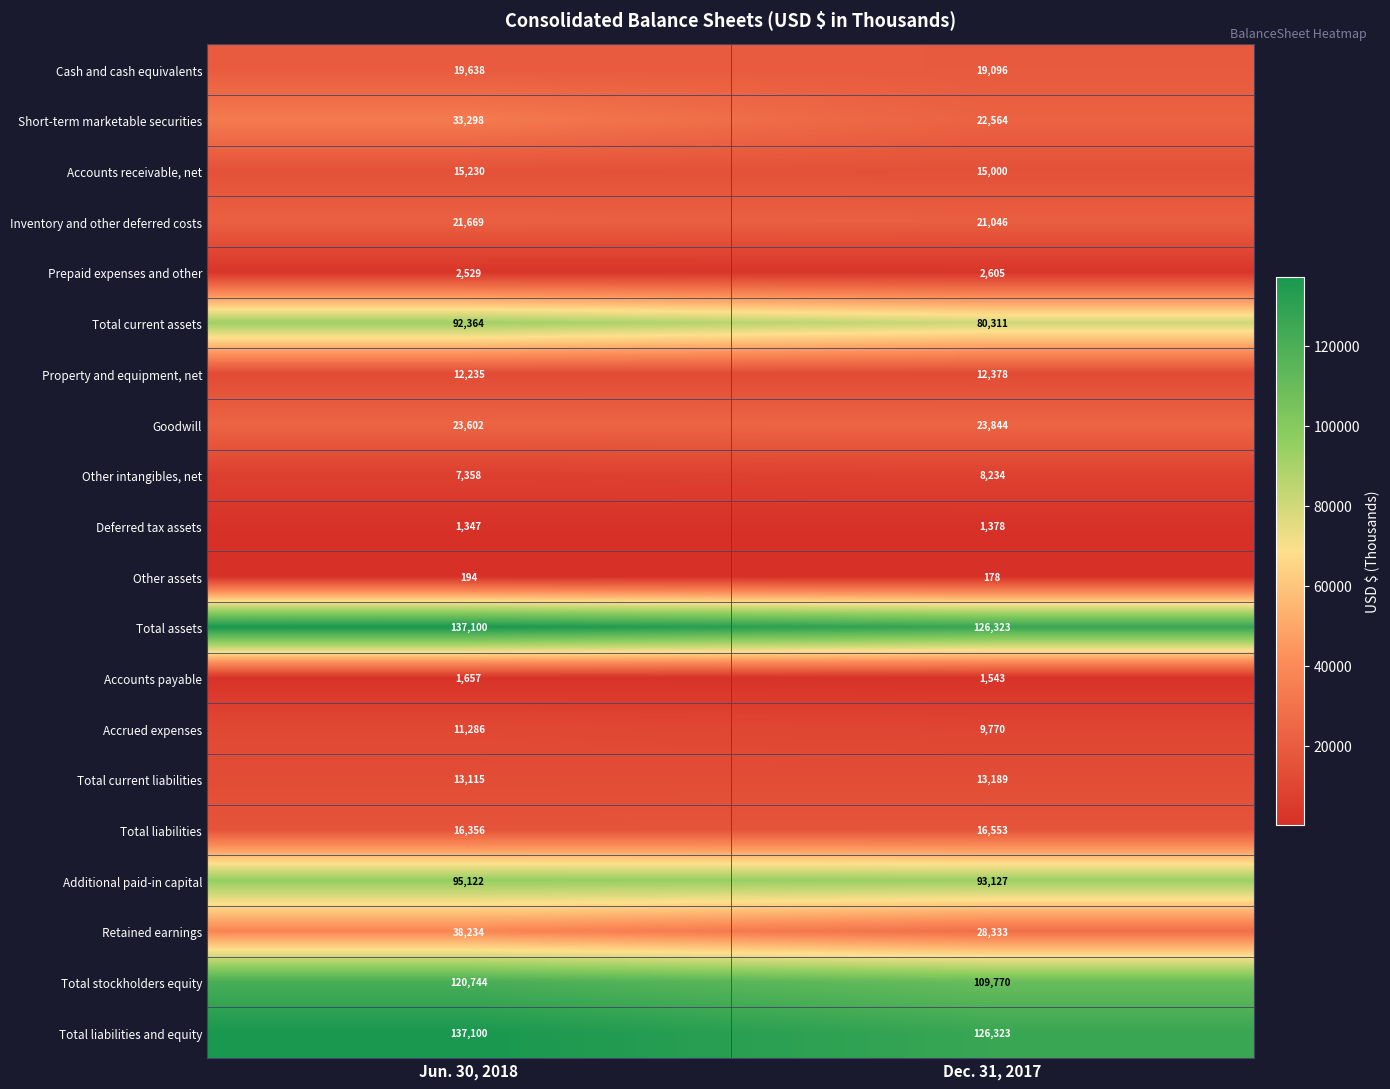

How many series are shown in this chart?

20